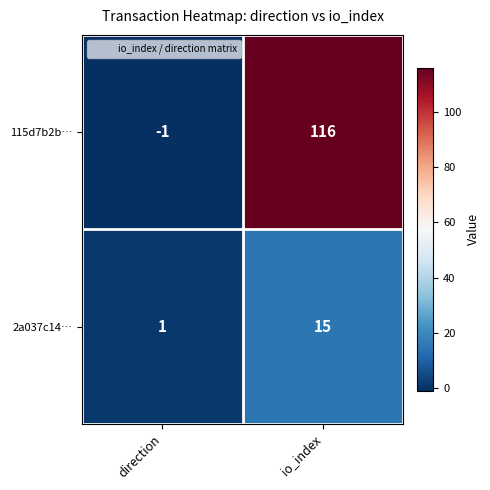

The value of 2a037c14… at io_index is 21. True or false?

False